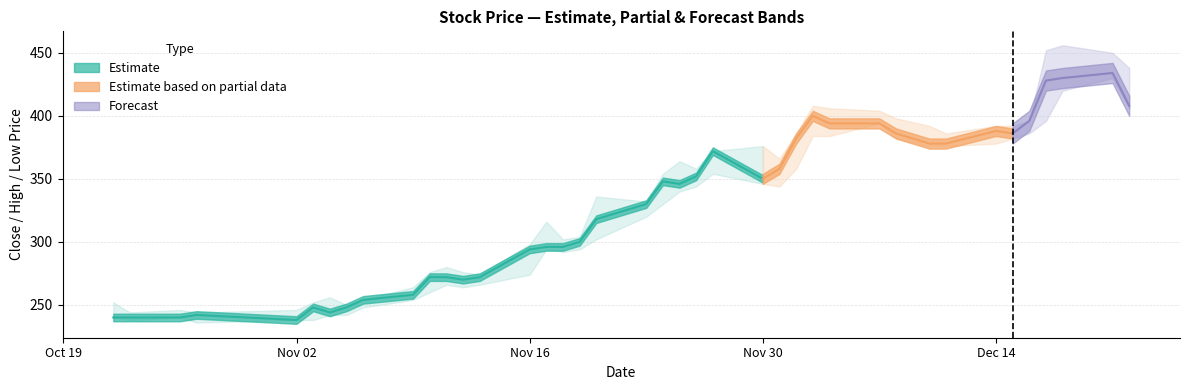

True or false: Close and High cross at least once.

False